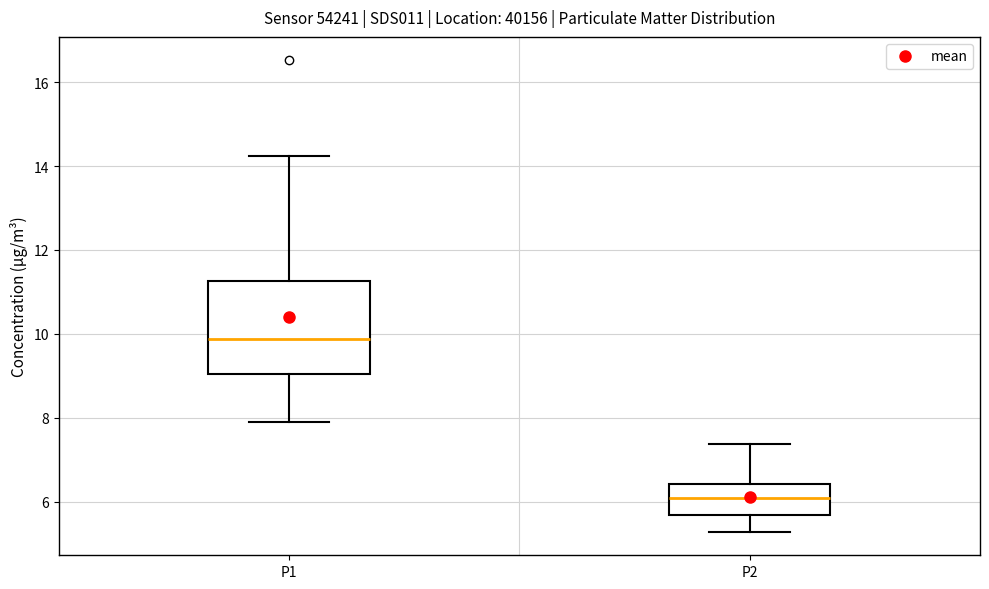

Reading left to right, transcribe this box plot: for each box, give where its median line is, the range the box spans, and where its two whiskers end, as read against the y-axis. The values are not printed on the chart, so give them approximately, as read against the axis.

P1: median 9.8, box 9.0 to 11.2, whiskers 8.0 to 14.2
P2: median 6.0, box 5.6 to 6.4, whiskers 5.2 to 7.4